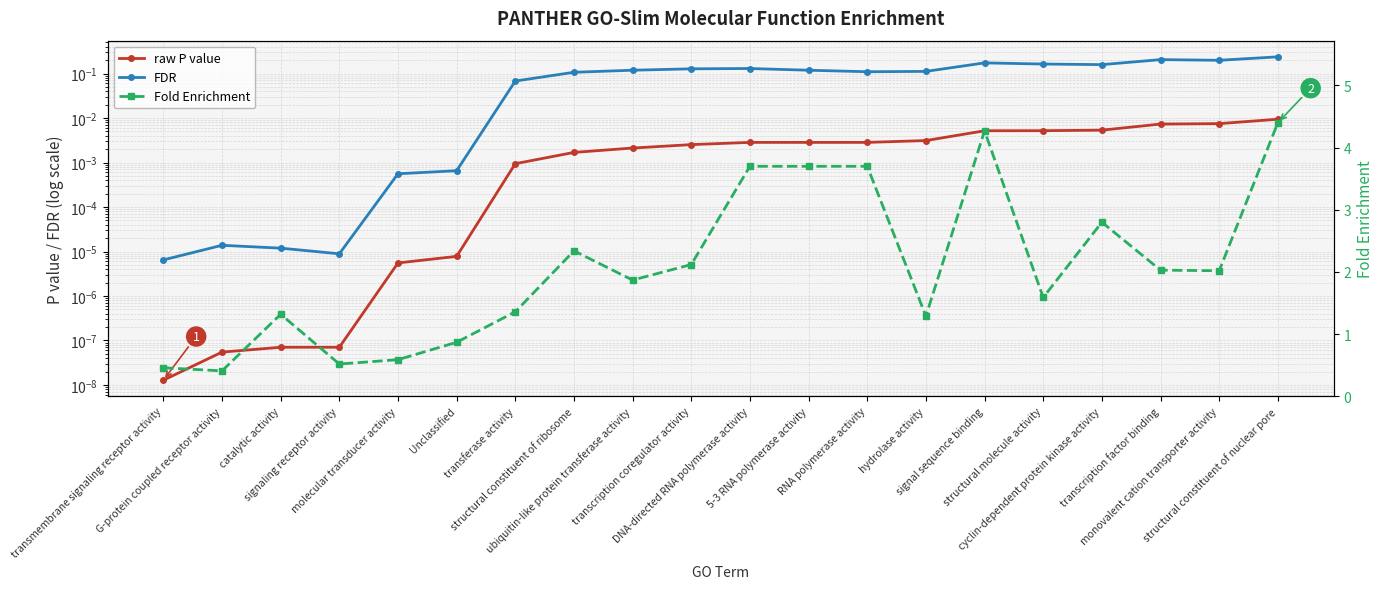

What is the sum of the Fold Enrichment values at monovalent cation transporter activity and structural molecule activity?

3.6